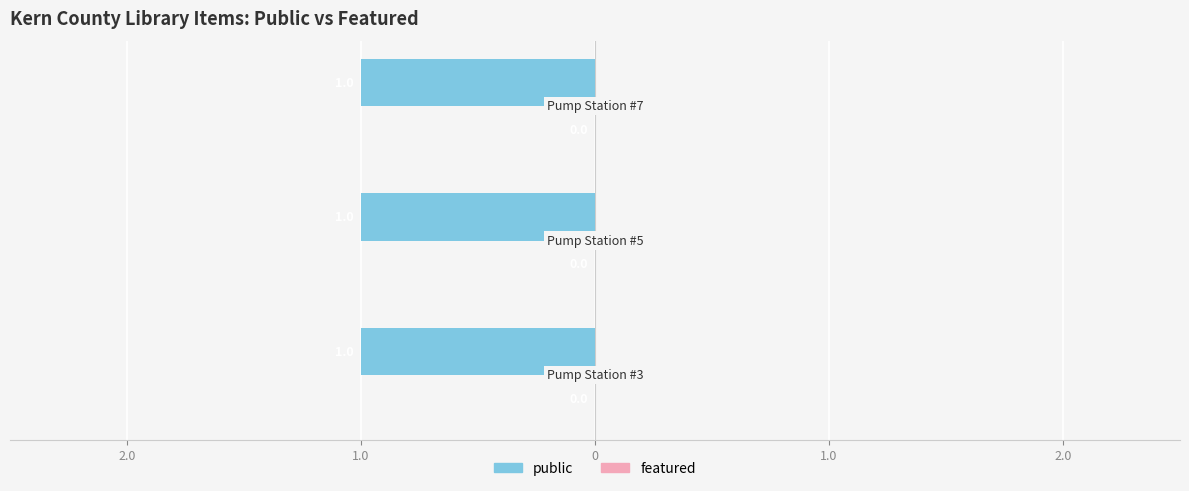

Are the bars grouped side by side (vs. stacked)?

Yes